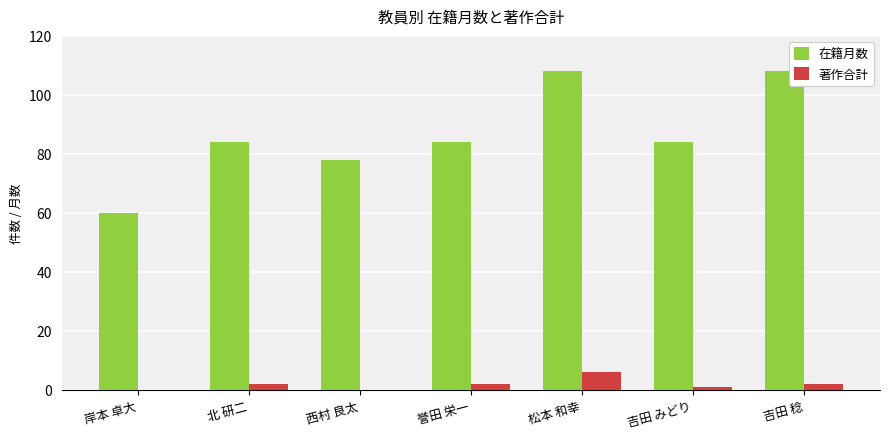

Does the chart contain stacked bars?

No